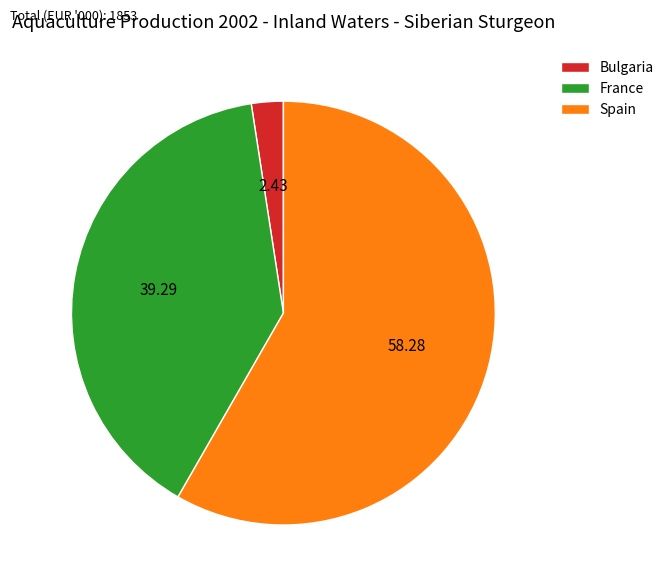

How many segments does this pie chart have?

3